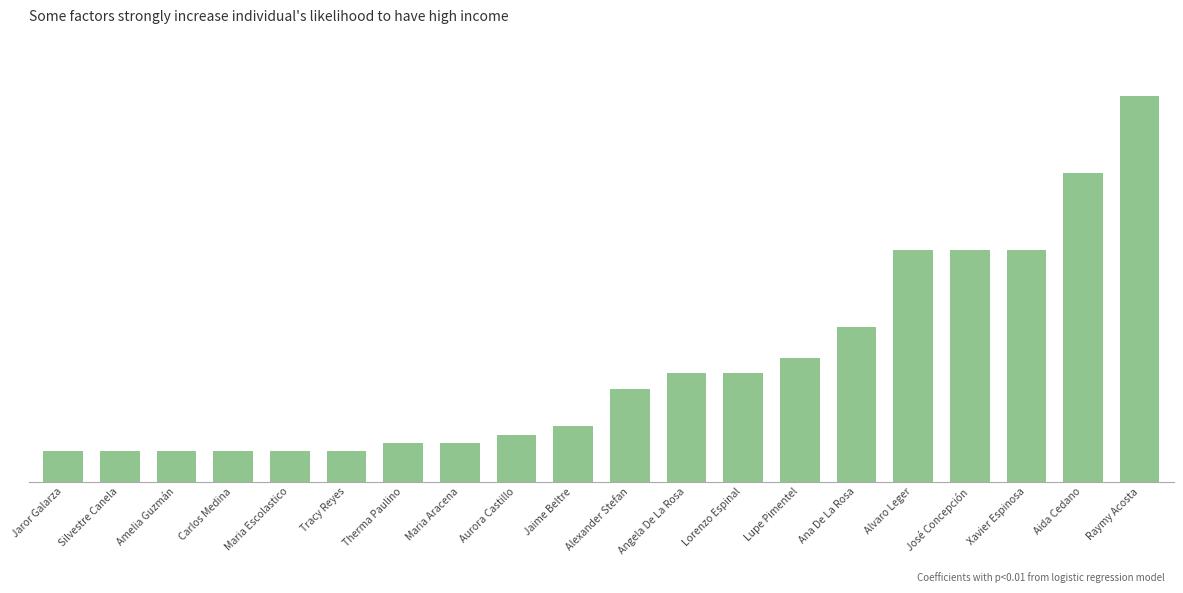

Reading left to right, transcribe all the data shown in this chart.

10000	10000	10000	10000	10000	10000	12500	12500	15000	18000	30000	35000	35000	40000	50000	75000	75000	75000	100000	125000